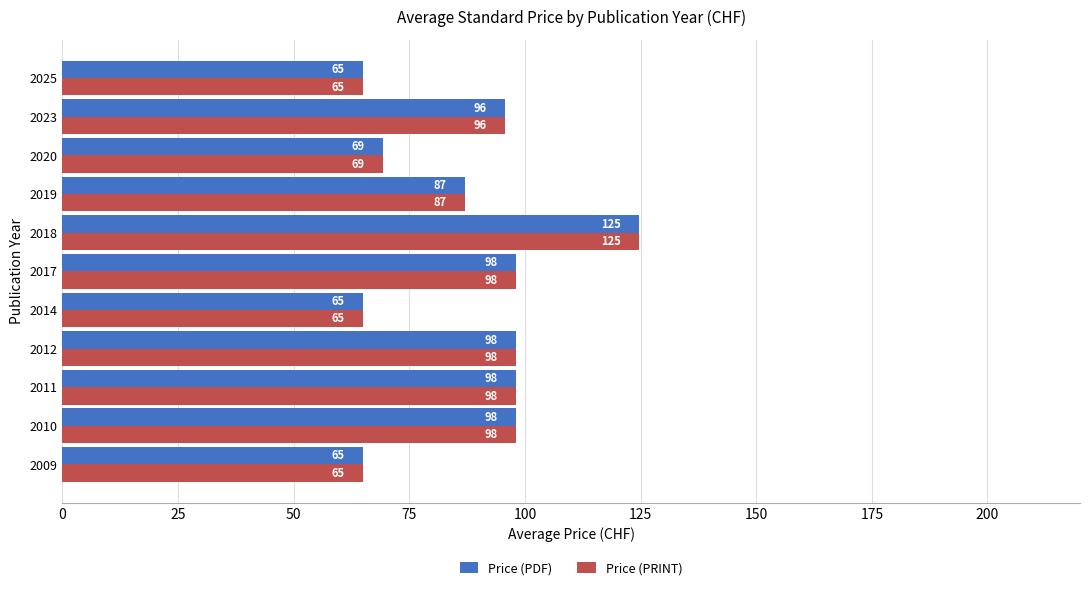

What is the difference between the second highest and minimum values in the Price (PDF) series?

33.0